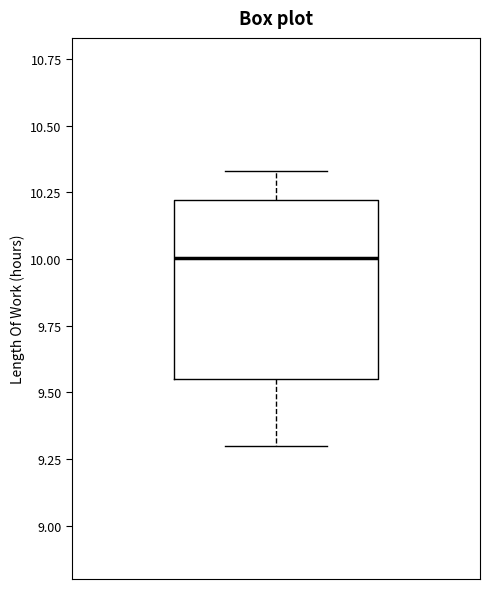

Transcribe this box plot: give where the median line is, the range the box spans, and where the two whiskers end, as read against the y-axis. The values are not printed on the chart, so give them approximately, as read against the axis.

median 10.00, box 9.55 to 10.20, whiskers 9.30 to 10.35